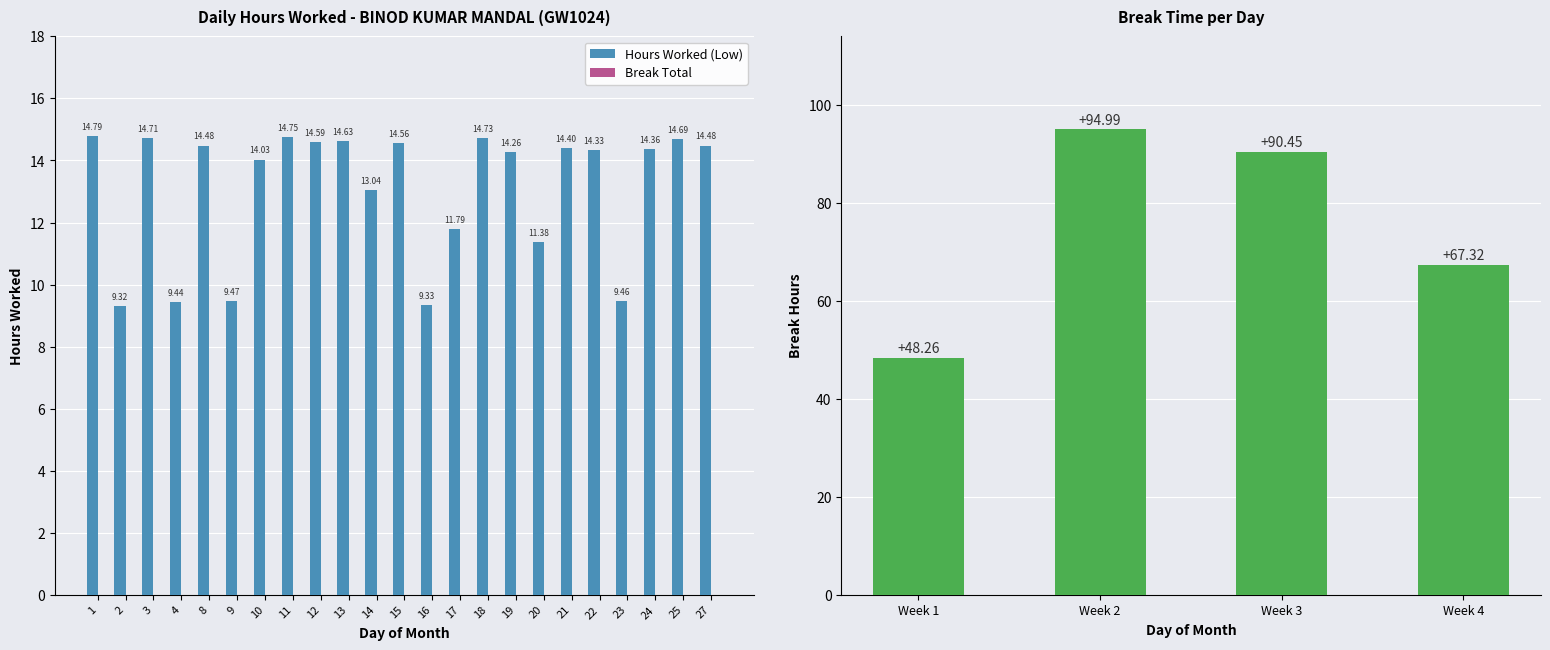

Reading left to right, what are all the values shown in this chart?

1=14.8	2=9.3	3=14.7	4=9.4	8=14.5	9=9.5	10=14.0	11=14.8	12=14.6	13=14.6	14=13.0	15=14.6	16=9.3	17=11.8	18=14.7	19=14.3	20=11.4	21=14.4	22=14.3	23=9.5	24=14.4	25=14.7	27=14.5